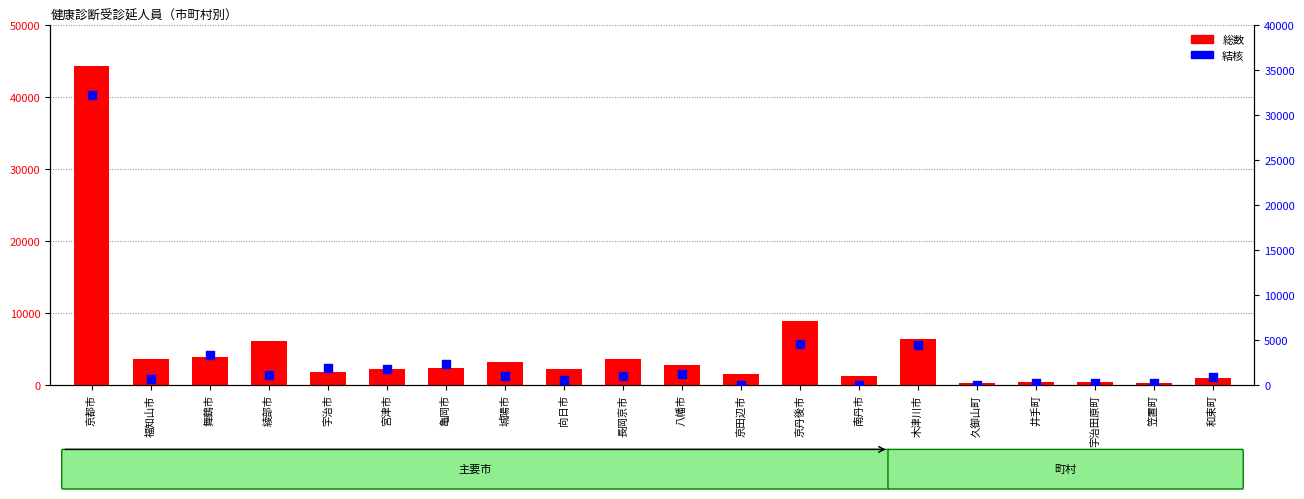

Which series has the largest total across all categories?

総数